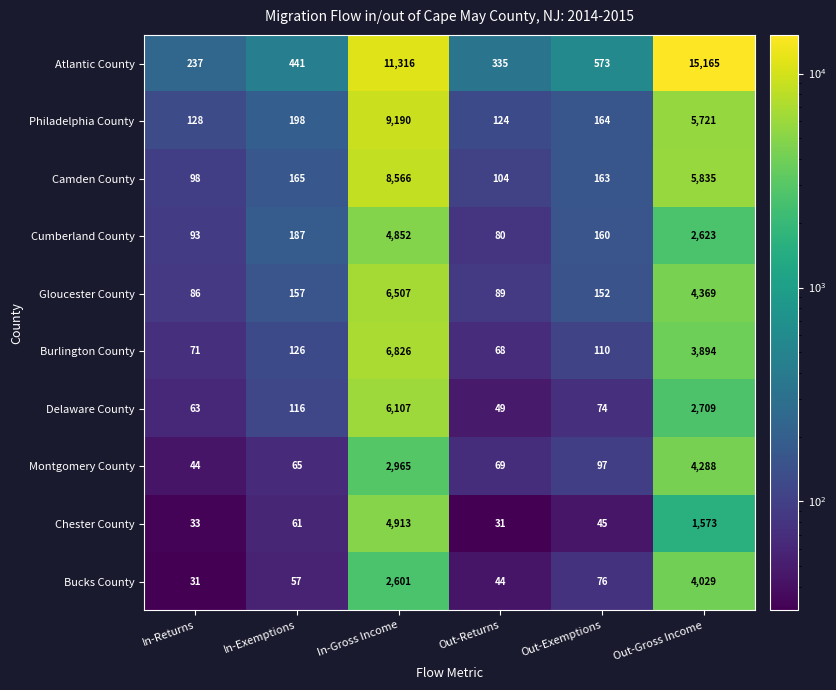

At which category does the chart reach its peak across all series?

Out-Gross Income